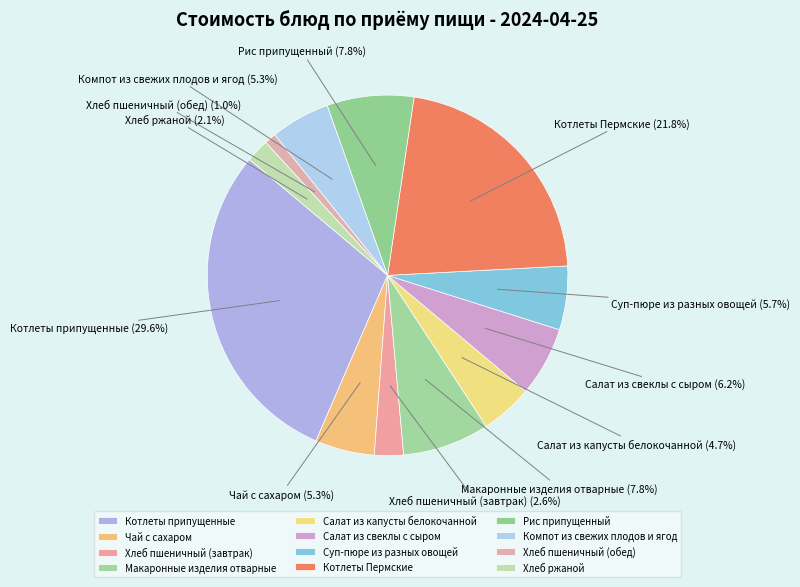

Which has a higher value, Салат из свеклы с сыром or Салат из капусты белокочанной?

Салат из свеклы с сыром